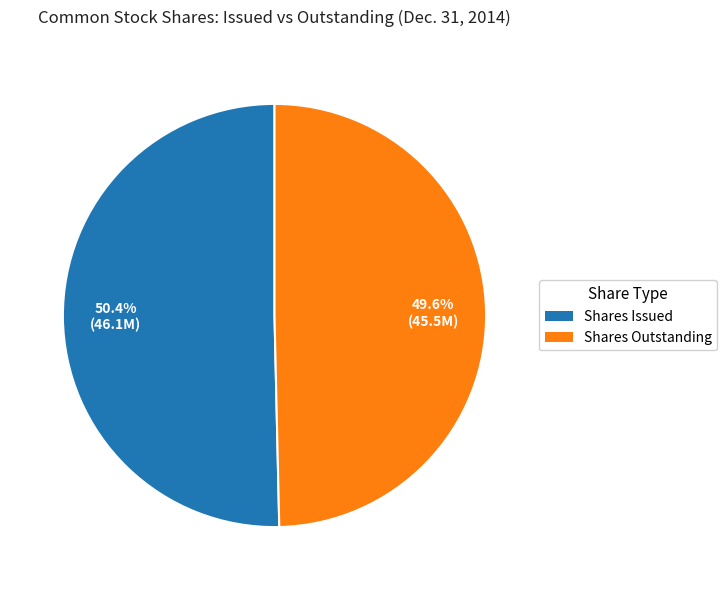

Is there any slice that represents more than half of the pie?

Yes